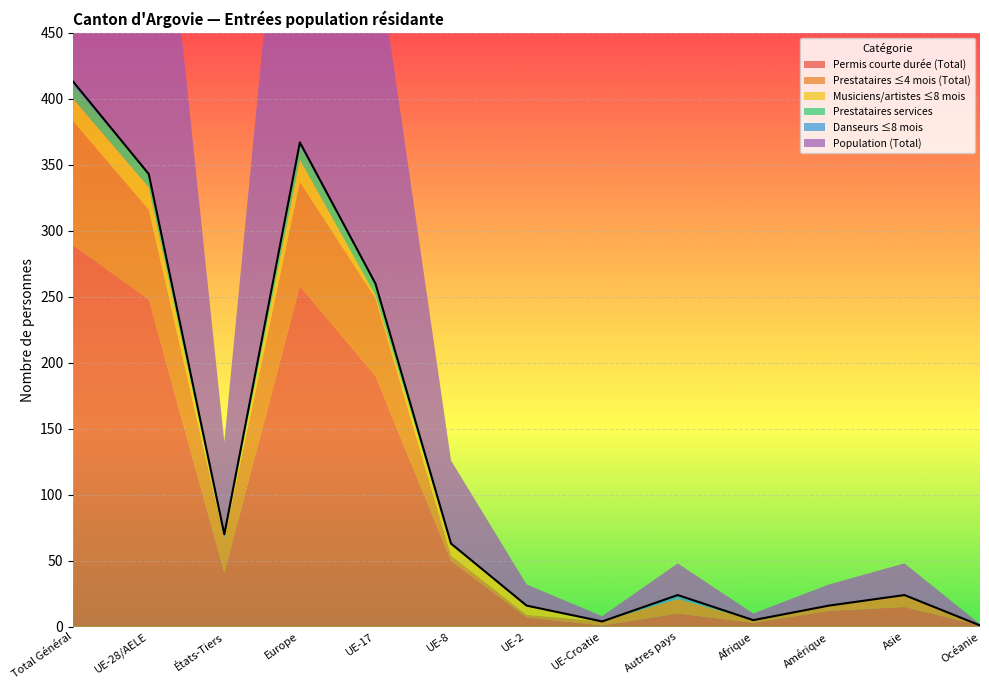

What position from the left is UE-28/AELE?

2